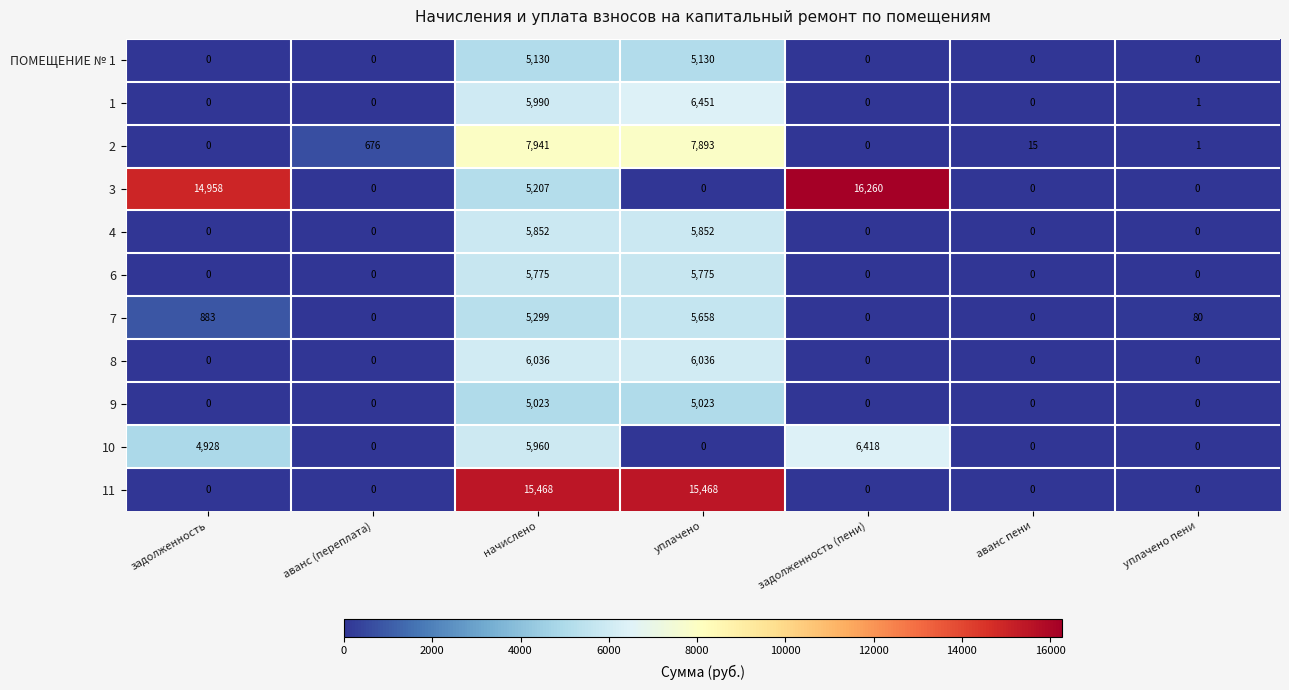

True or false: 1 has a value of 5990 at начислено.

True